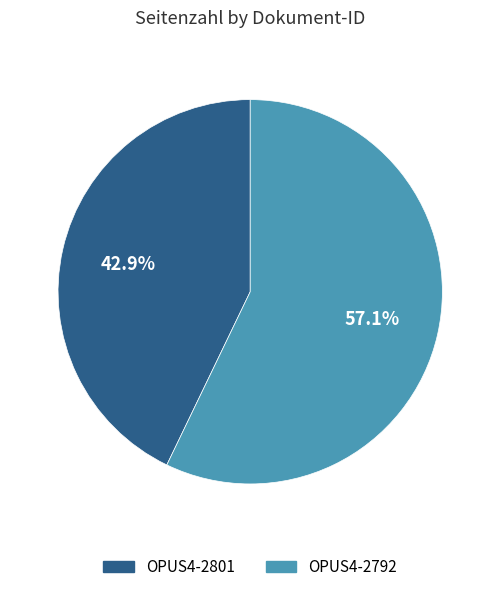

What is the smallest slice in the pie chart?

OPUS4-2801